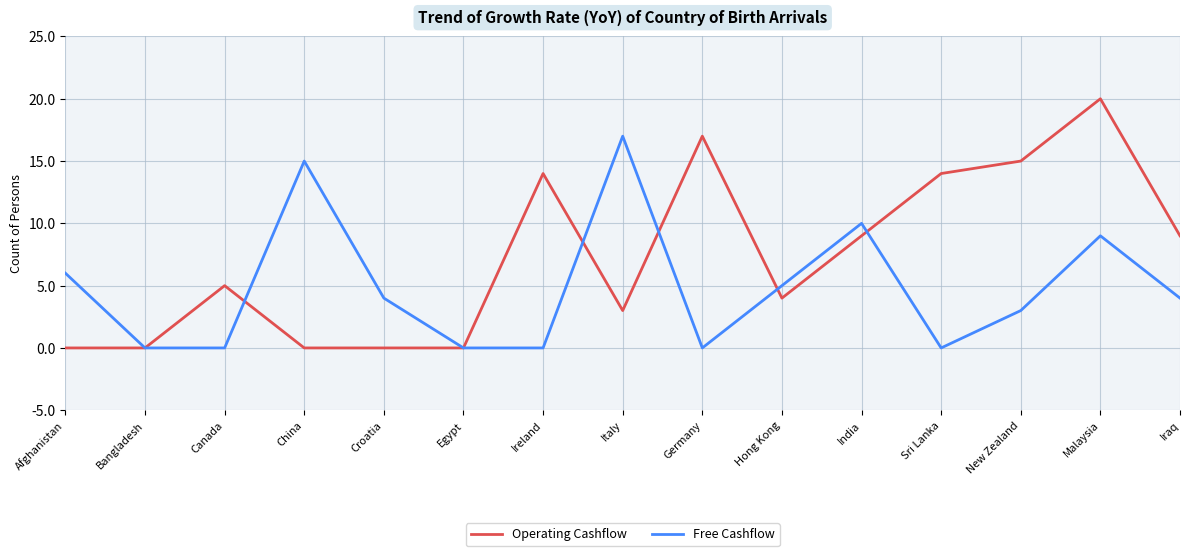

What are all the series names shown in the legend?

Operating Cashflow, Free Cashflow